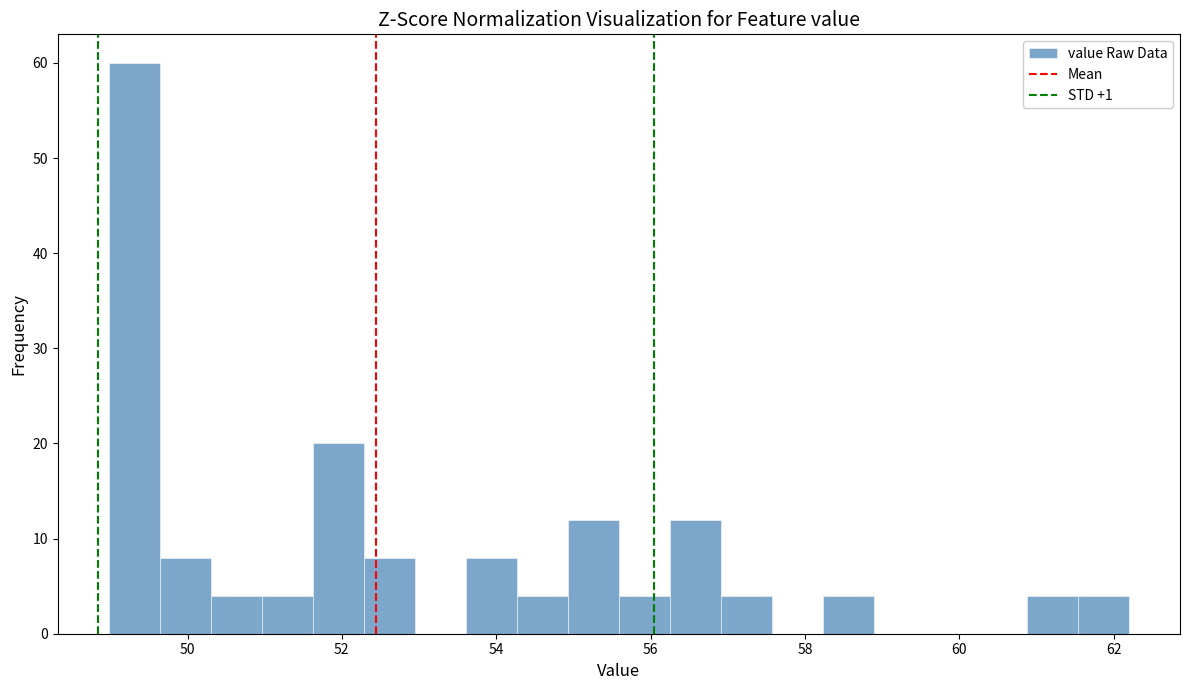

Read against the x-axis, roughly where is the centre of the tallest bar?

49.4